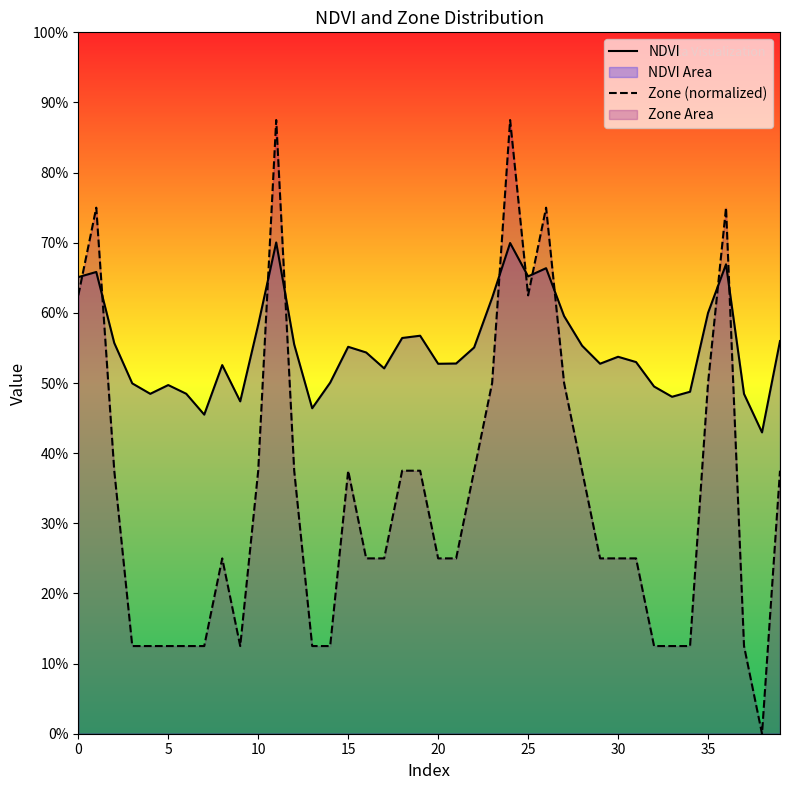

True or false: Zone (normalized) has a value of 1.3 at 11.

False